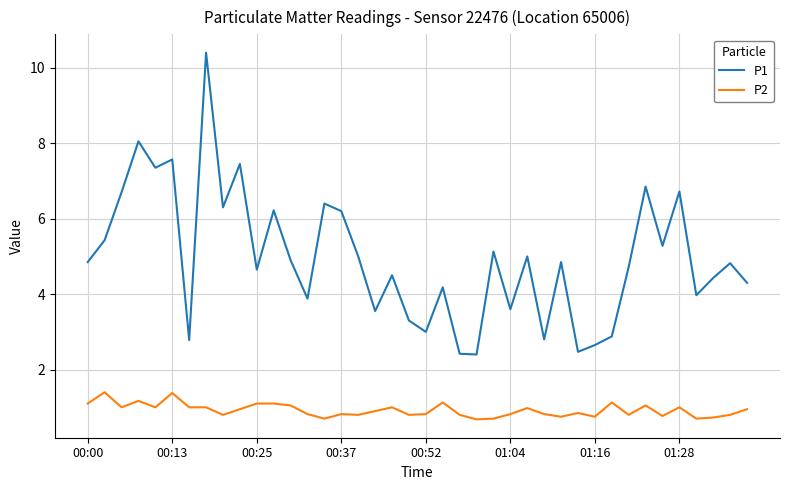

Which series has the largest total across all categories?

P1